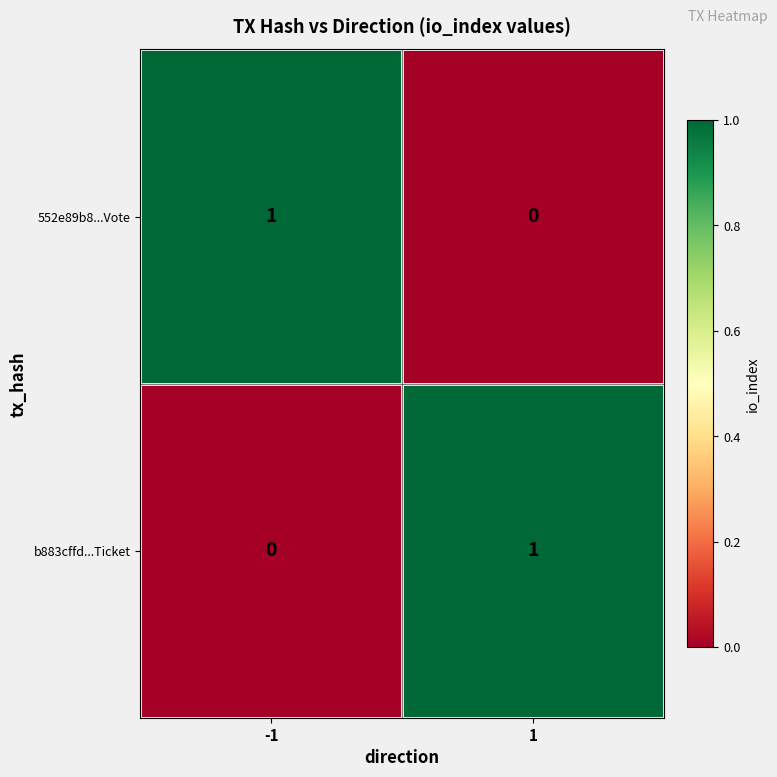

What is the maximum value shown in the chart?

1